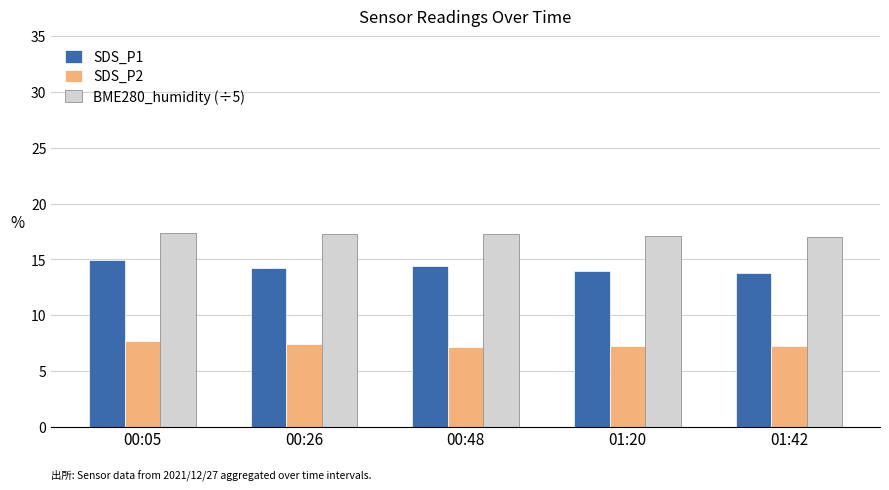

What is the maximum value shown in the chart?

17.3